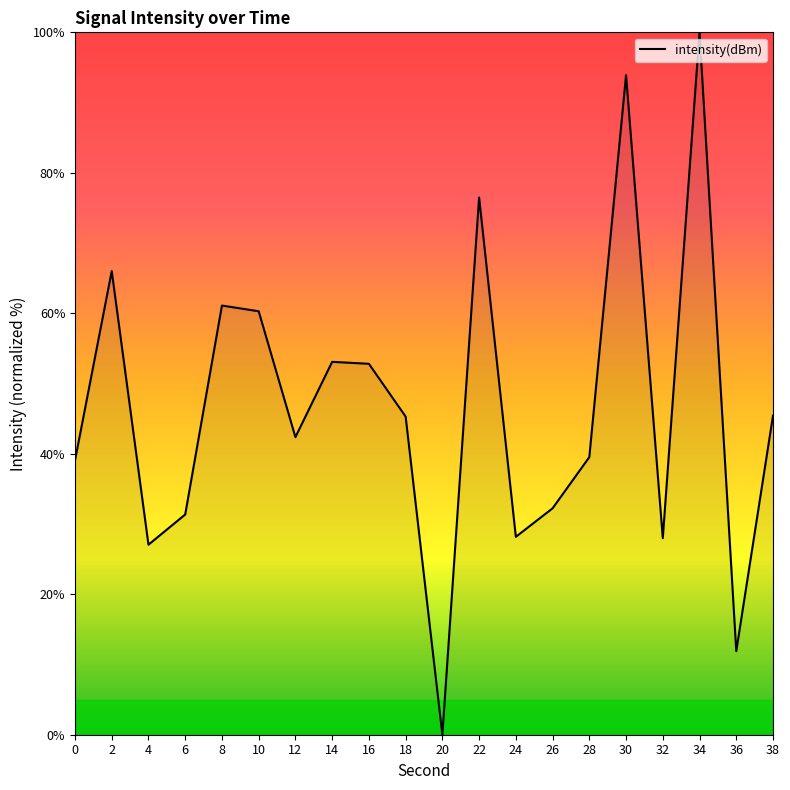

What is the maximum value shown in the chart?

100.0